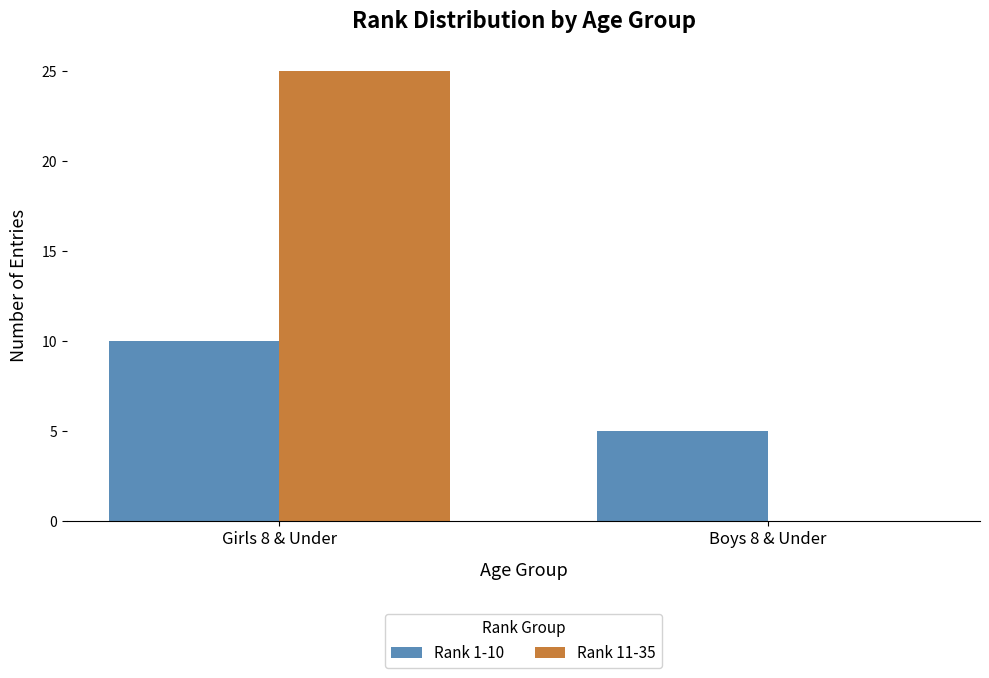

What is the spread (max minus min) of values at Boys 8 & Under?

5